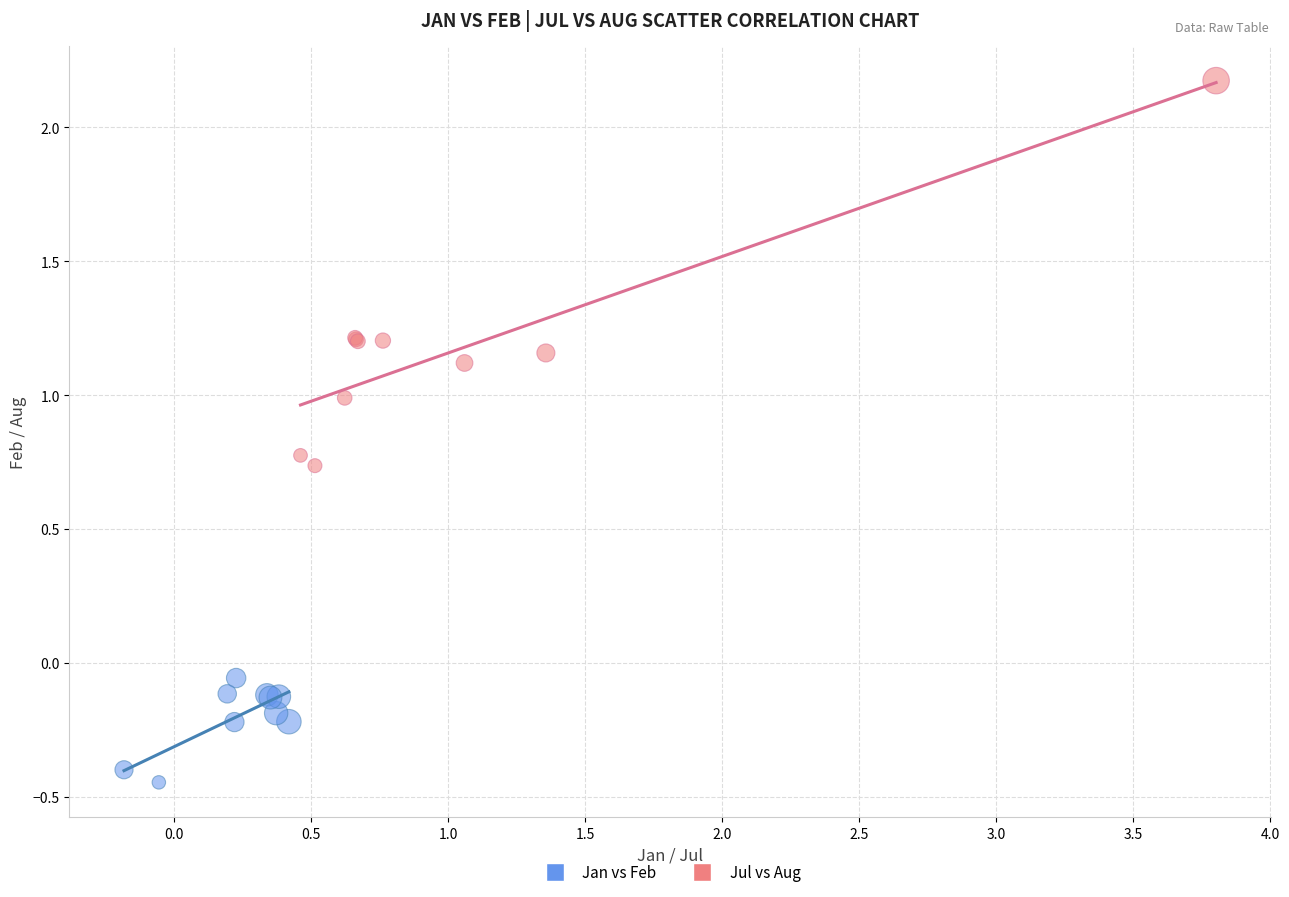

Which series reaches the minimum Y coordinate?

Jan vs Feb